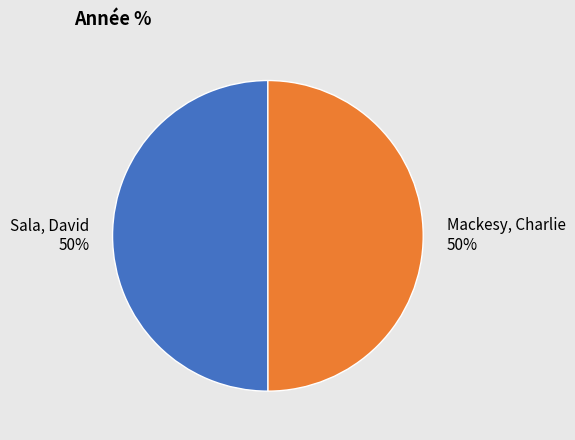

The Mackesy, Charlie slice represents 55% of the pie. True or false?

False